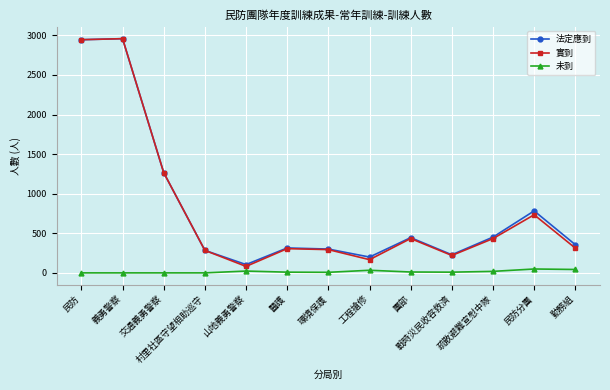

The 實到 series shows 1604 at 民防. True or false?

False